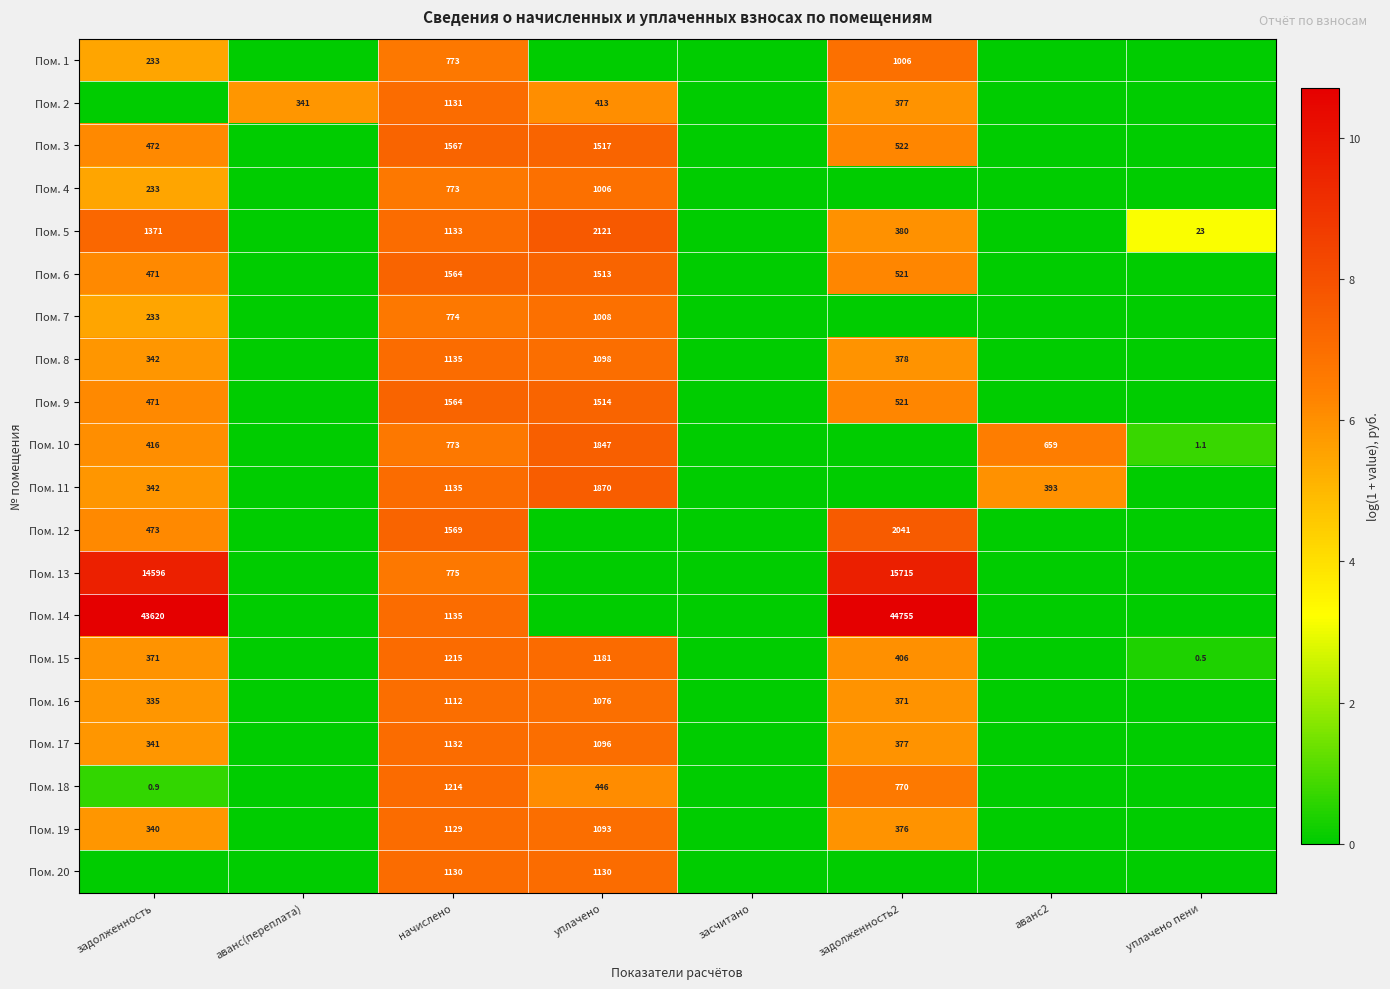

At how many categories does at least one series exceed 0?

7